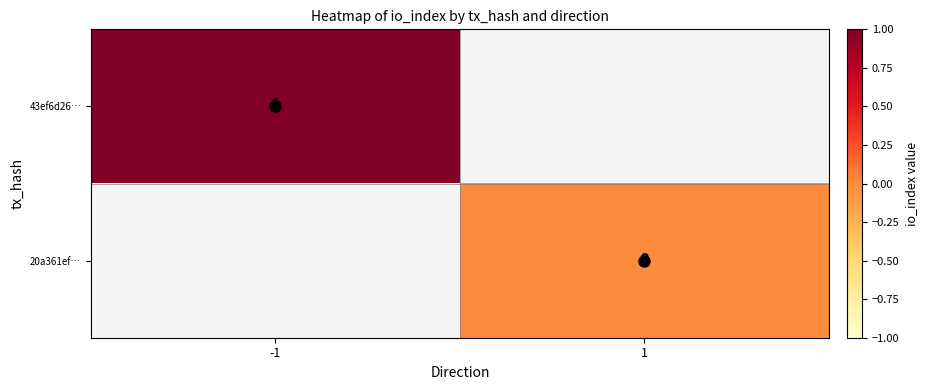

Is the value of 43ef6d26… at -1 greater than the value of 20a361ef… at 1?

Yes